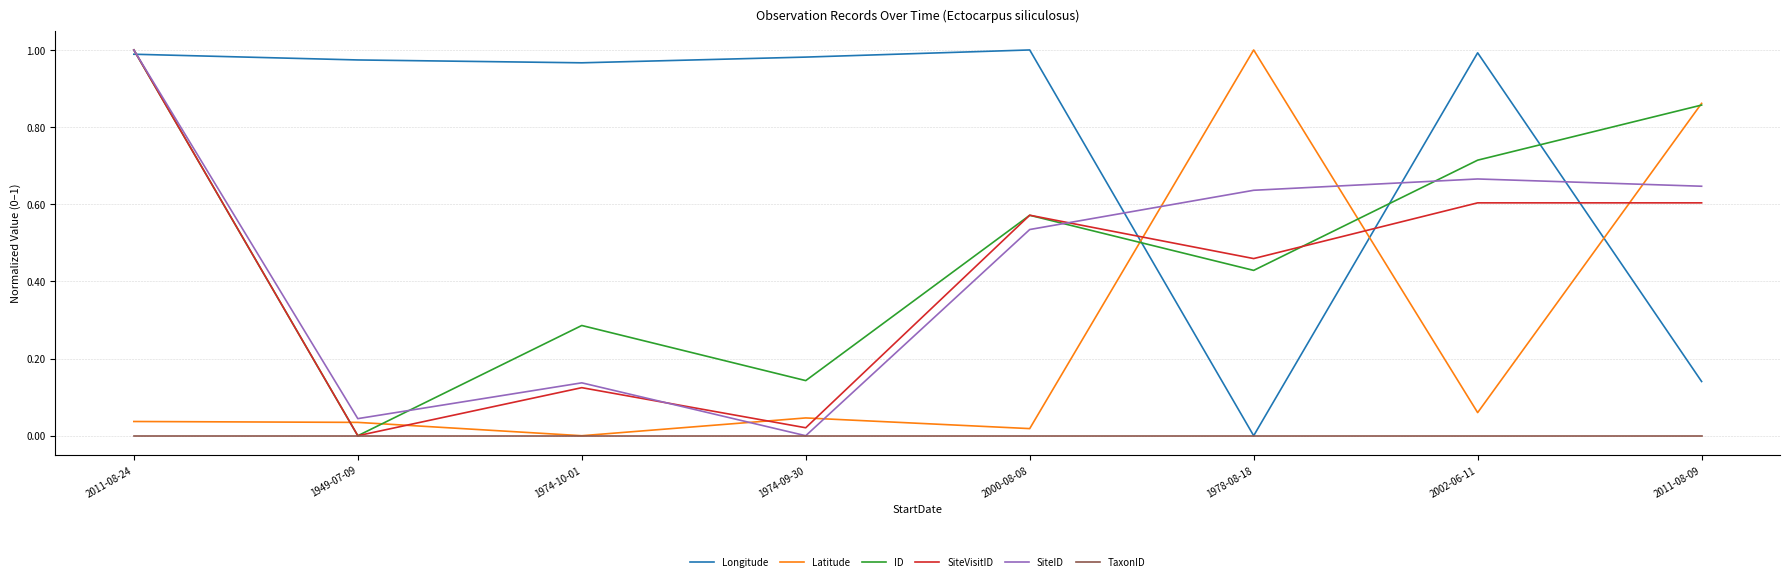

At which category is the sum across all series the highest?

2011-08-24